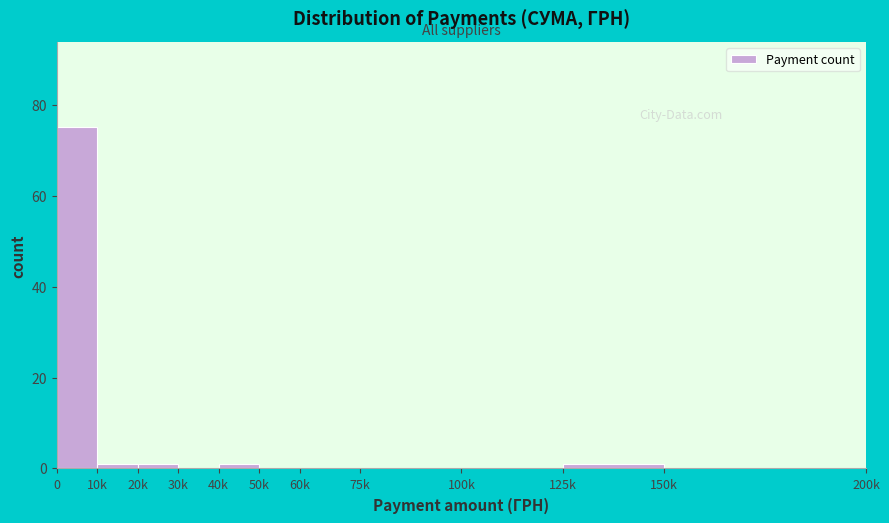

Reading left to right, extract all data points from this chart.

0=75	10k=1	20k=1	30k=0	40k=1	50k=0	60k=0	75k=0	100k=0	125k=1	150k=0